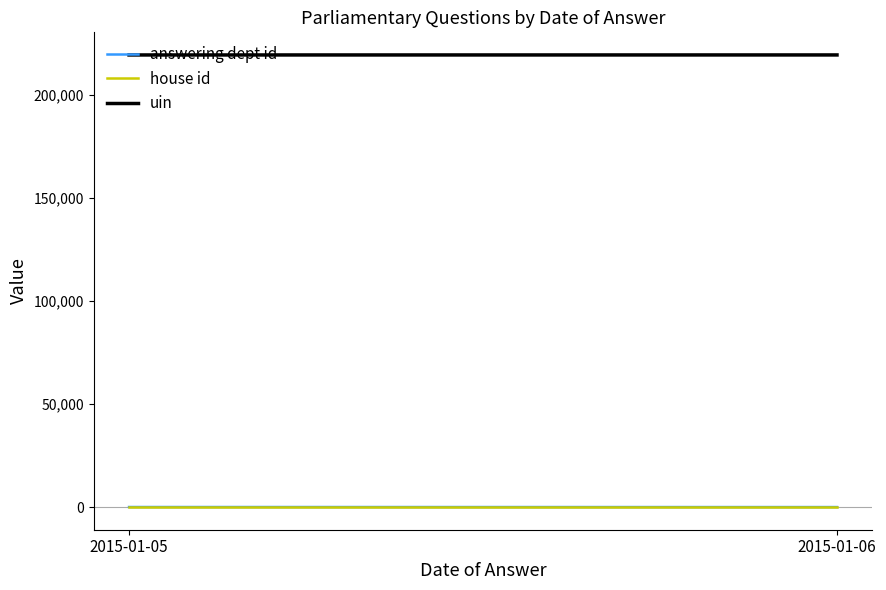

True or false: uin has a value of 388765.9 at 2015-01-06.

False